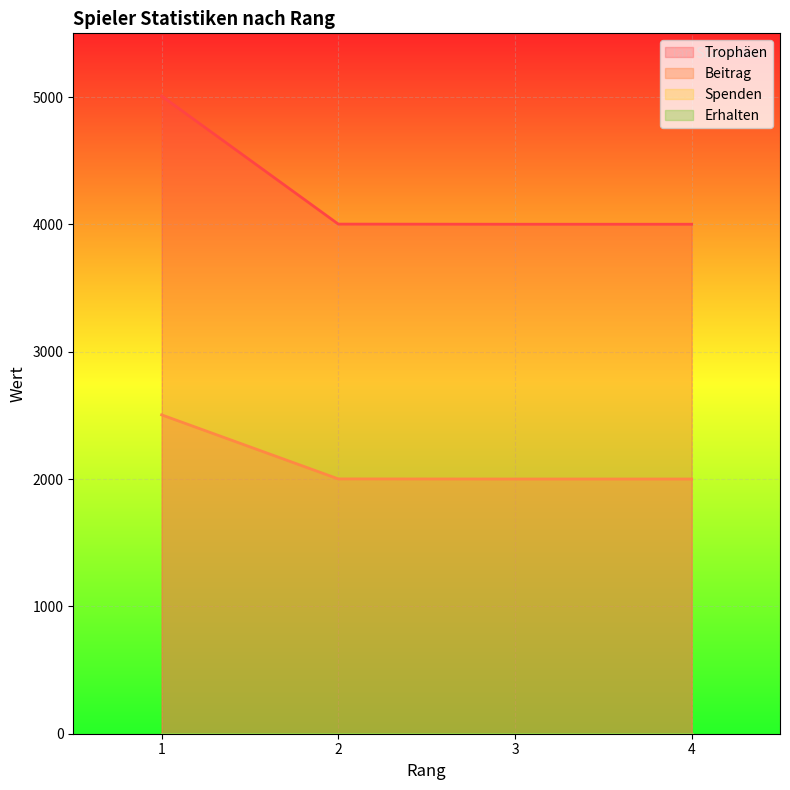

Does the chart display data point markers on the line(s)?

No